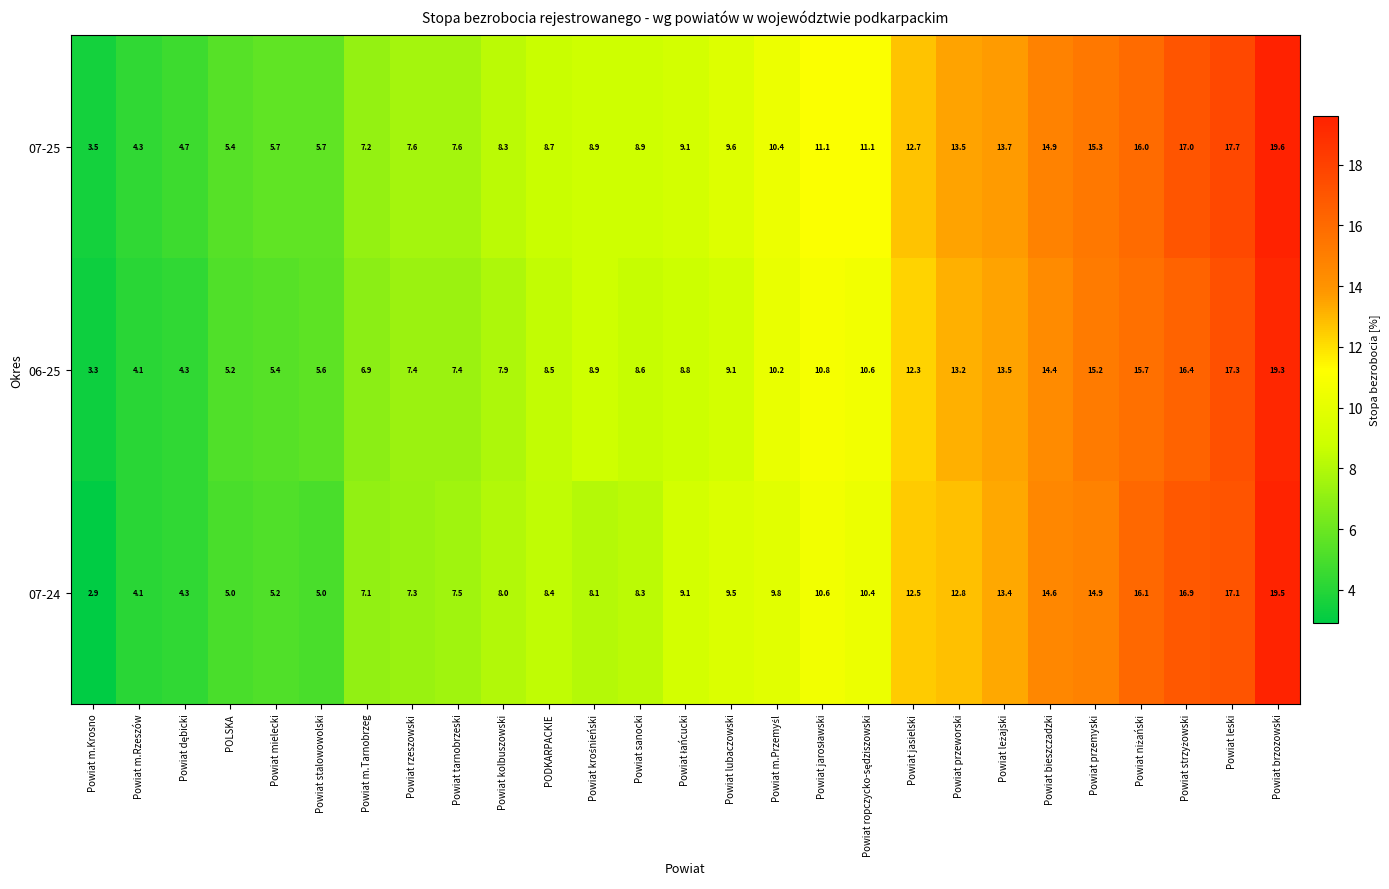

Between POLSKA and Powiat brzozowski, which series saw the biggest shift?

07-24